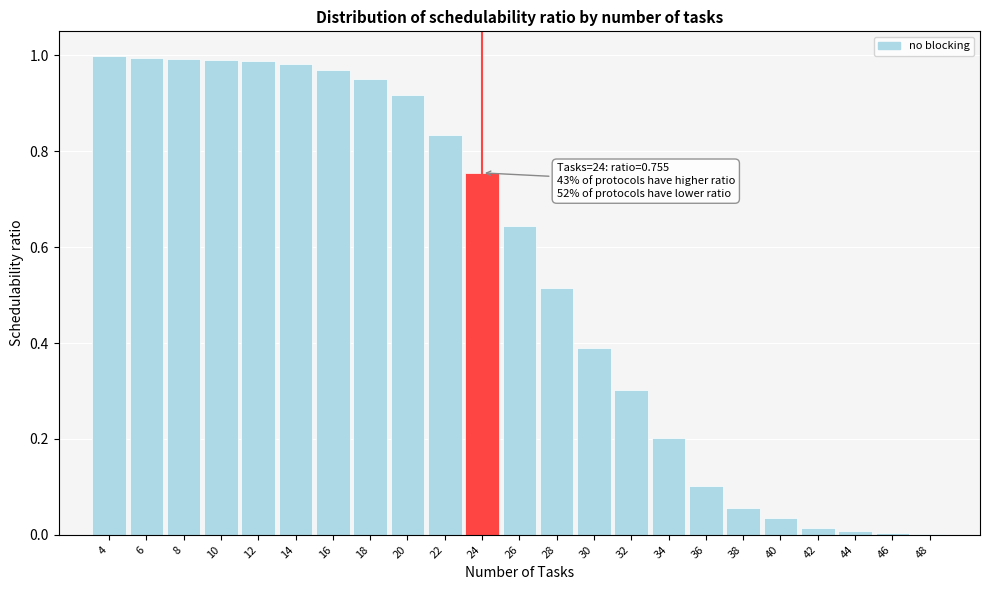

True or false: the data shows 0.2 at 34.

True